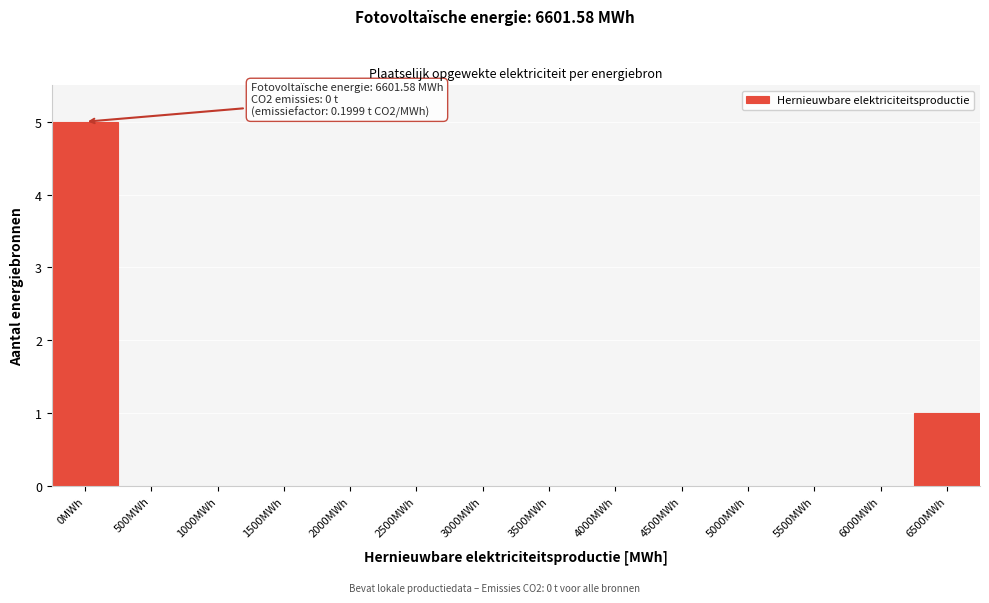

Reading left to right, transcribe all the data shown in this chart.

0MWh=5	500MWh=0	1000MWh=0	1500MWh=0	2000MWh=0	2500MWh=0	3000MWh=0	3500MWh=0	4000MWh=0	4500MWh=0	5000MWh=0	5500MWh=0	6000MWh=0	6500MWh=1